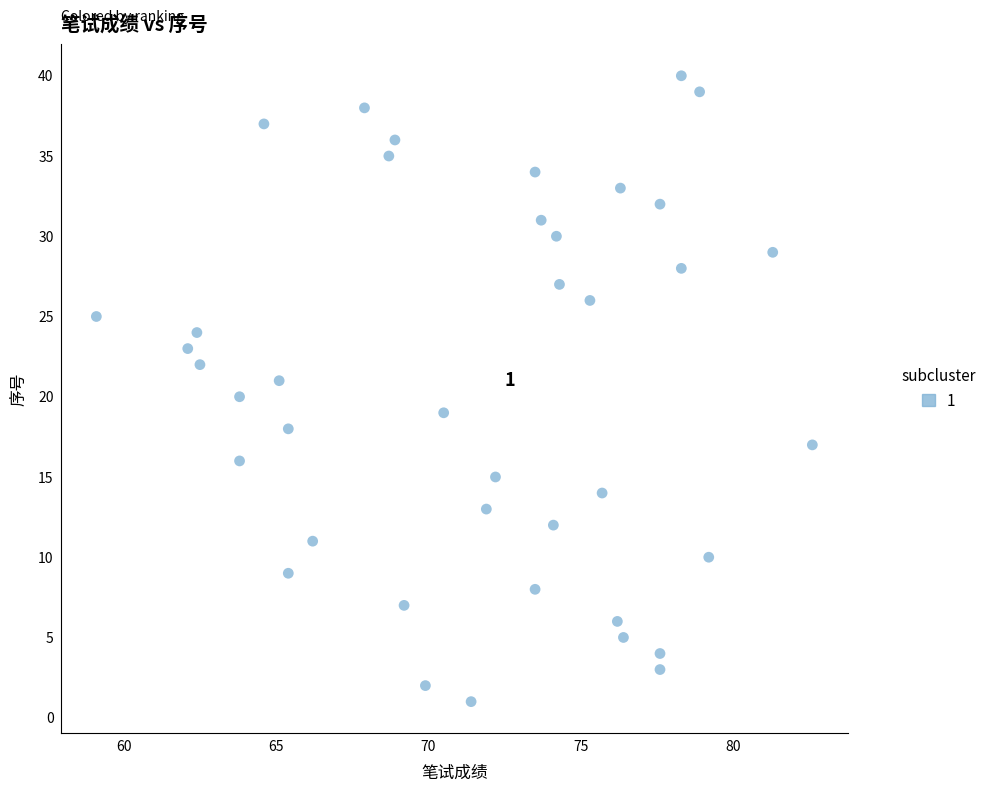

What is the range of Y values (max minus min)?

39